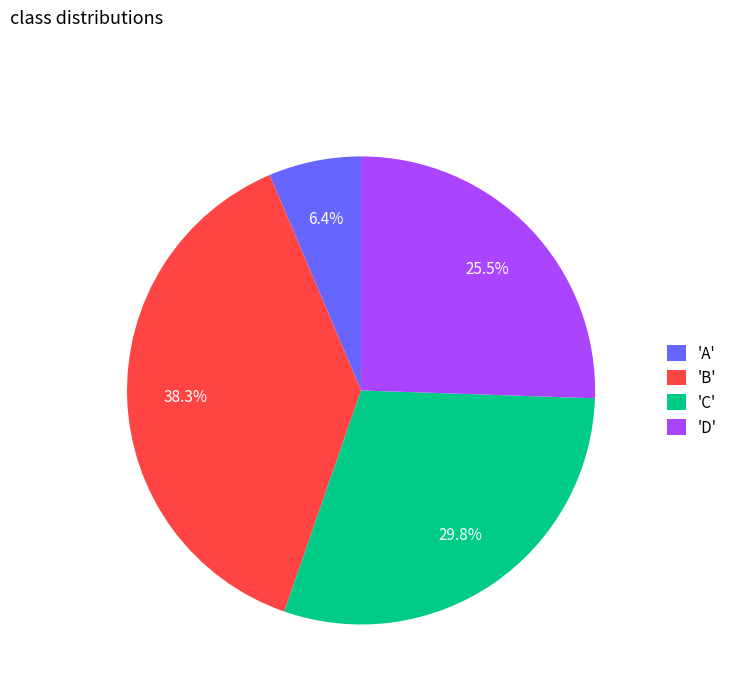

What is the total percentage of 'A' and 'B'?

44.7%